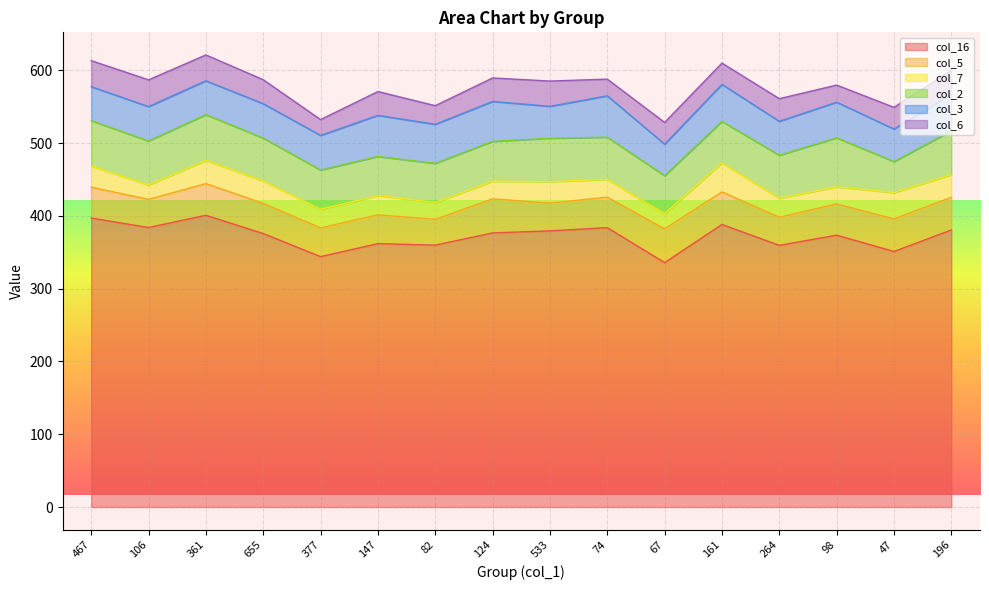

Count the number of data series in this chart.

6